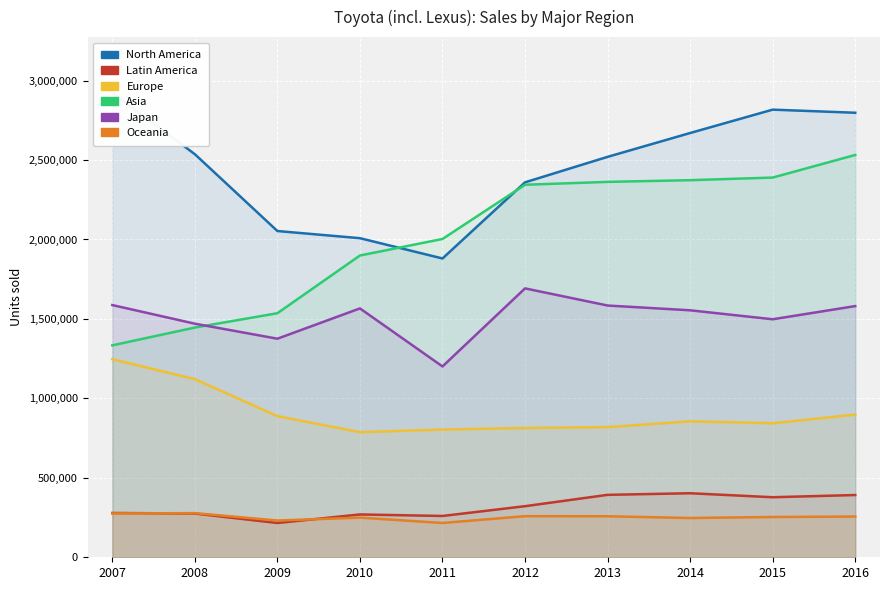

Which has a higher value, 2007 or 2010?

2007